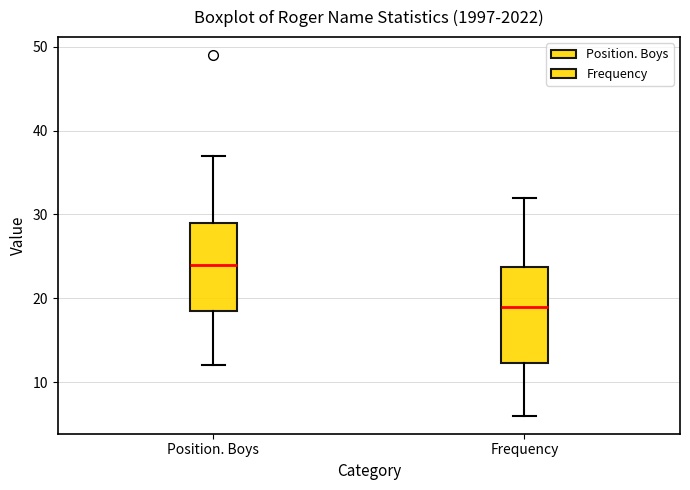

Comparing the boxes themselves (not the whiskers), which one is the tallest?

Frequency